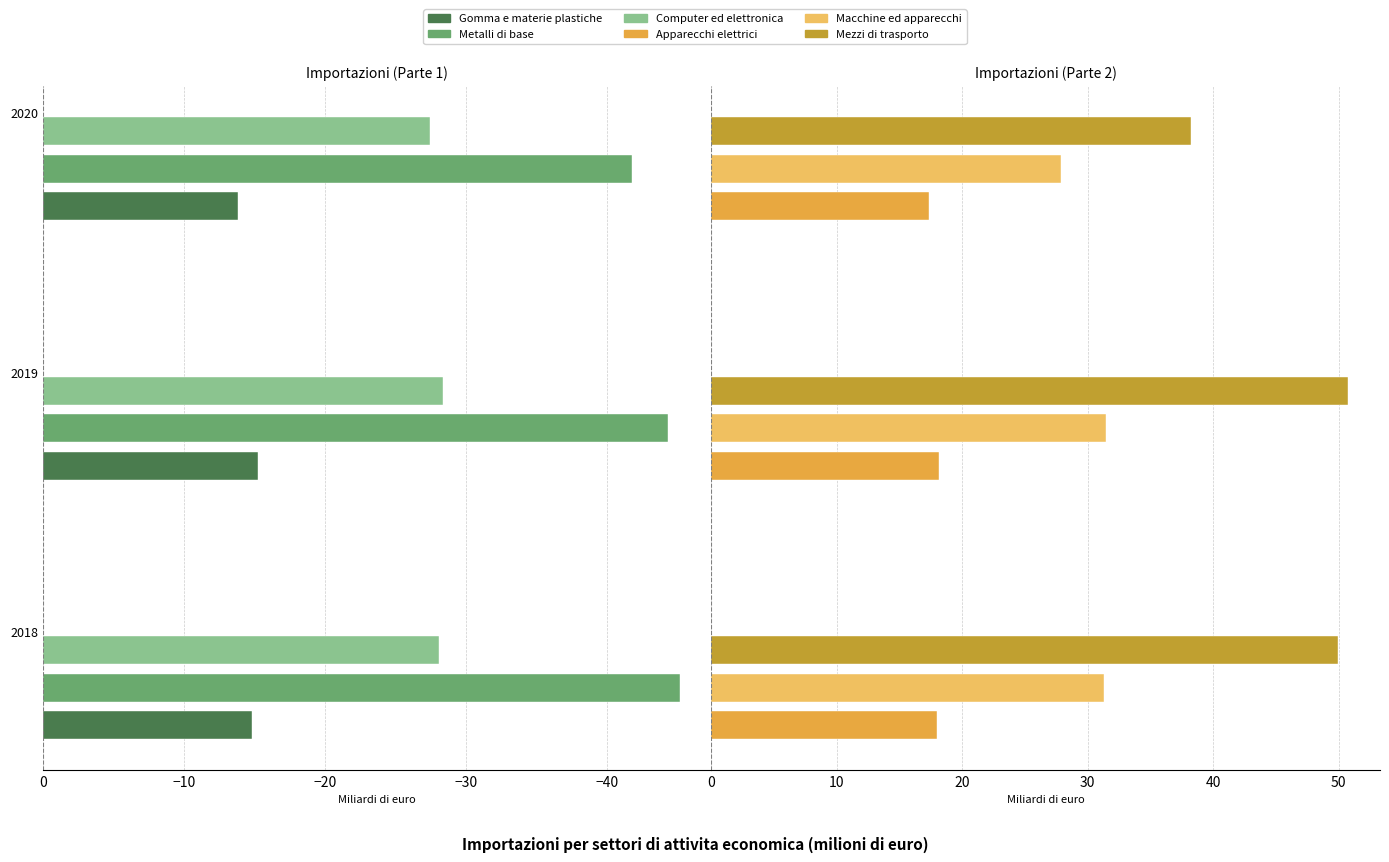

Is it true that CH - Metalli di base equals -59.9 at 2019?

False